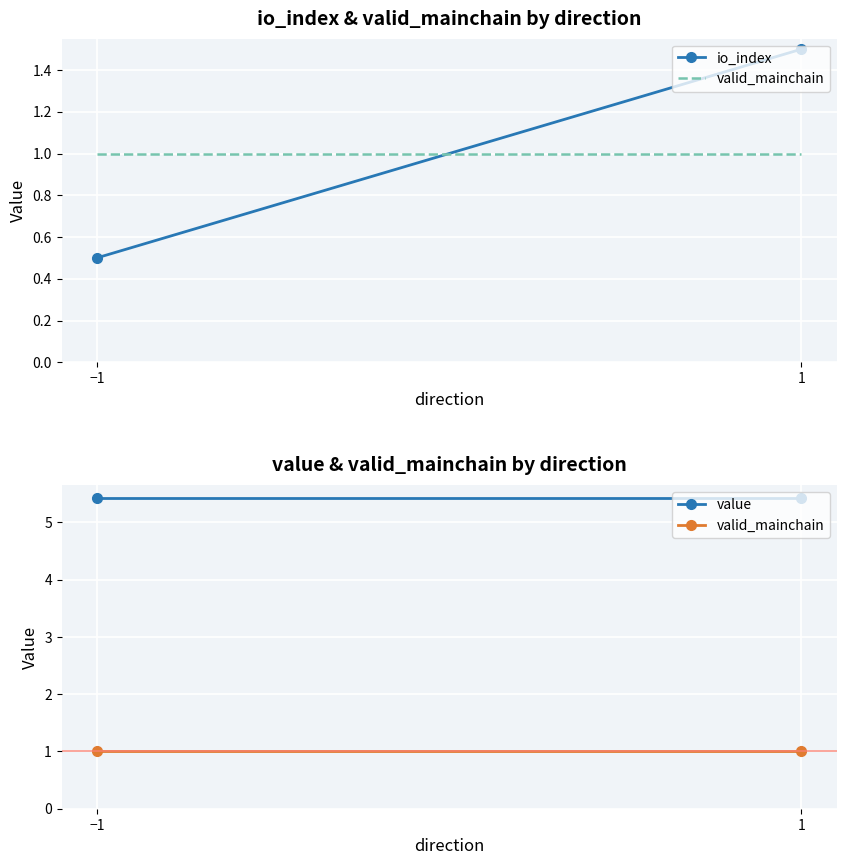

What is the greatest value displayed?

5.4